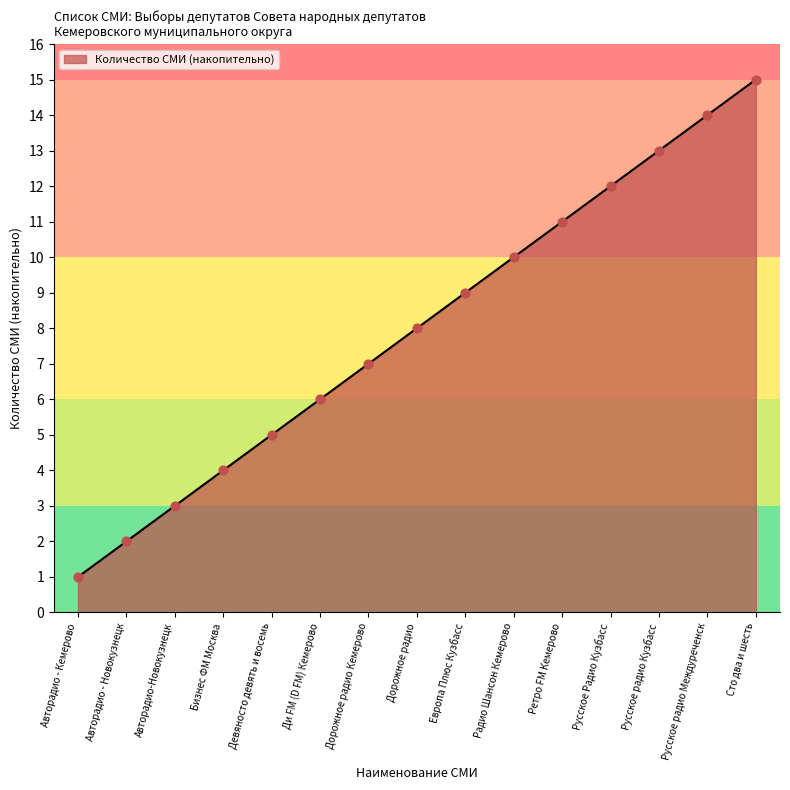

Between Радио Шансон Кемерово and Авторадио-Новокузнецк, which is larger?

Радио Шансон Кемерово